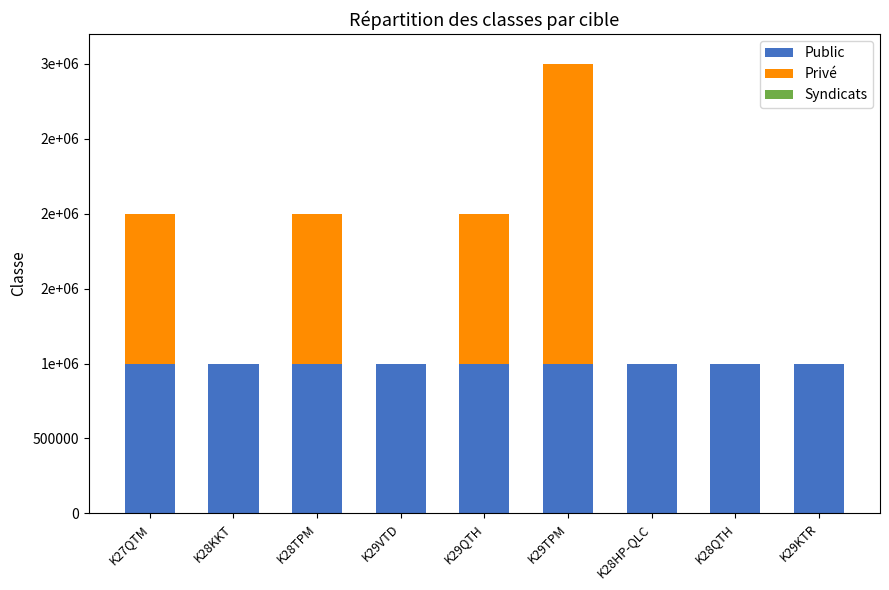

Rank the series by their maximum value, from lowest to highest.

Syndicats, Public, Privé